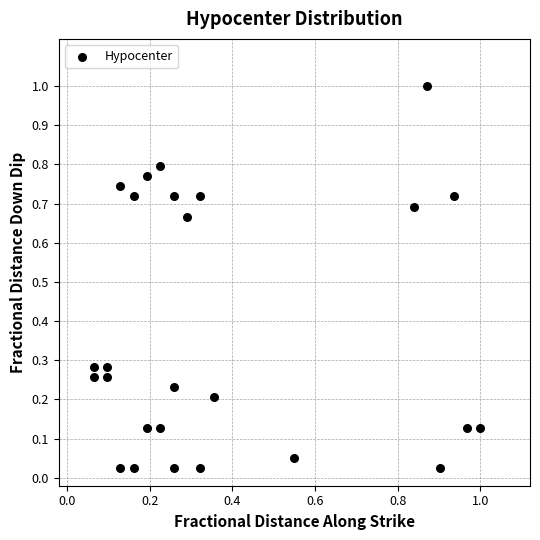

What is the range of Y values (max minus min)?

1.0